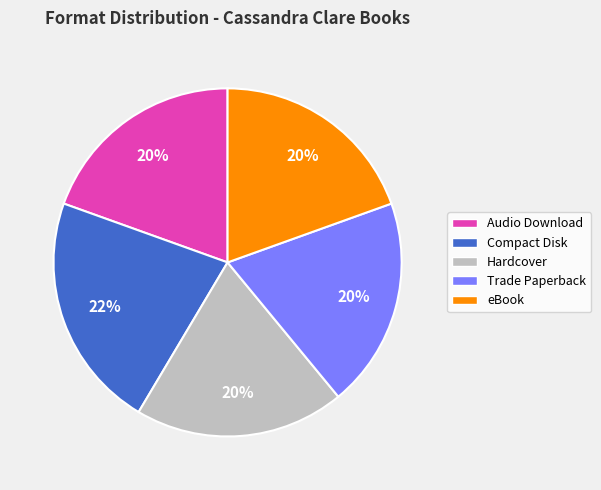

To the nearest percent, what is the difference between the largest and smallest slice percentages?

2%